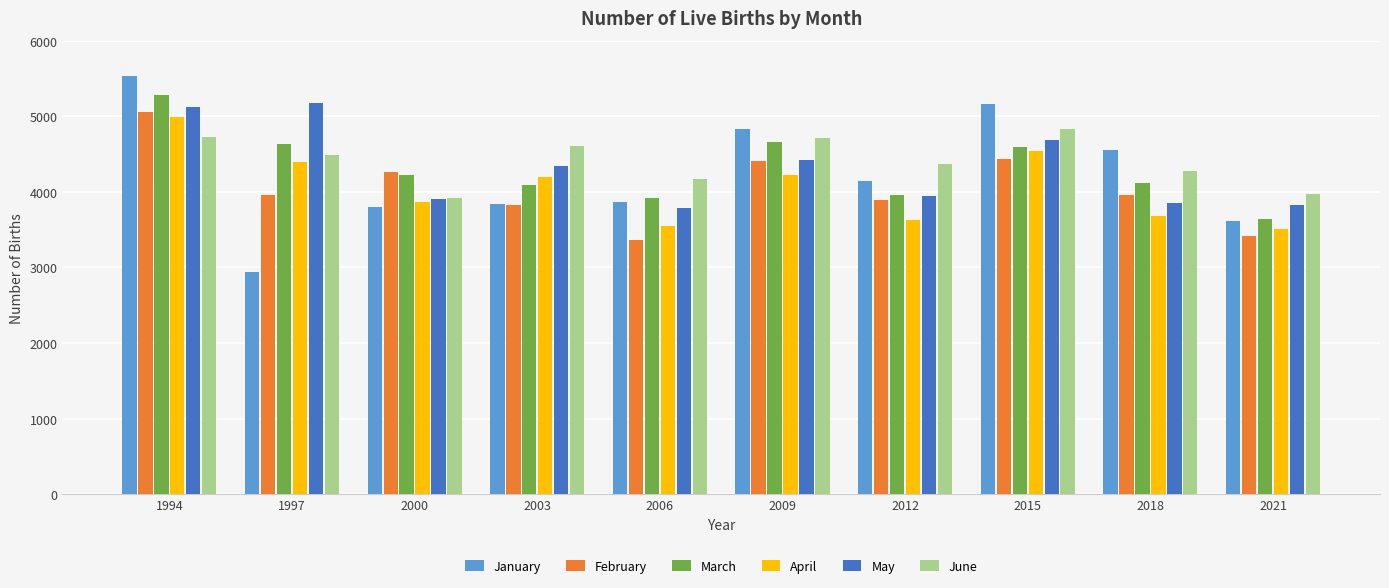

What is the total value across all series at 2018?

24435